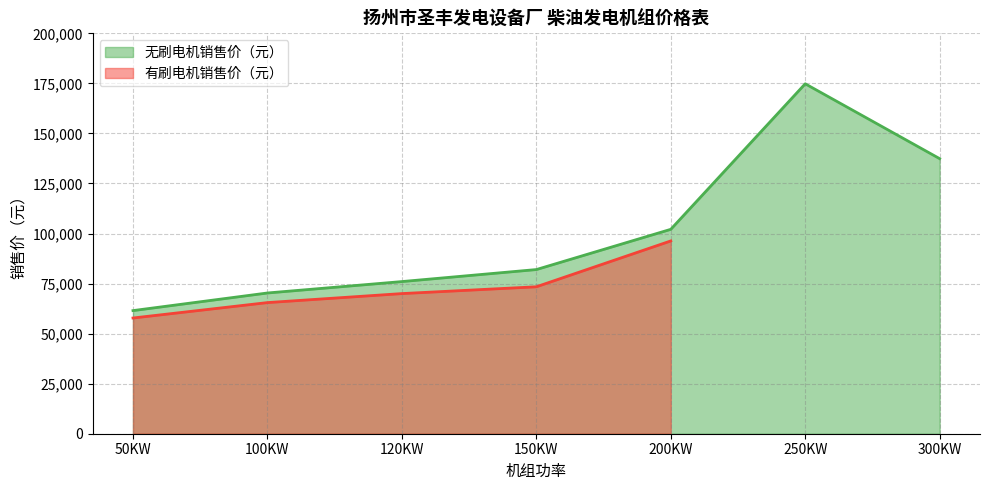

How many categories are shown in the chart?

7